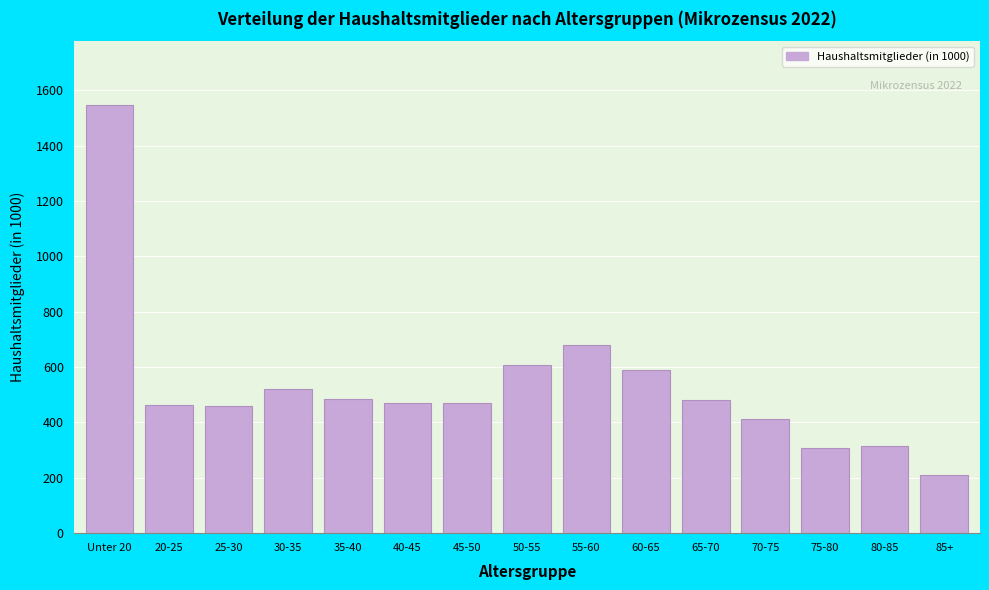

What value does the data have at 85+, to the nearest 100?

200